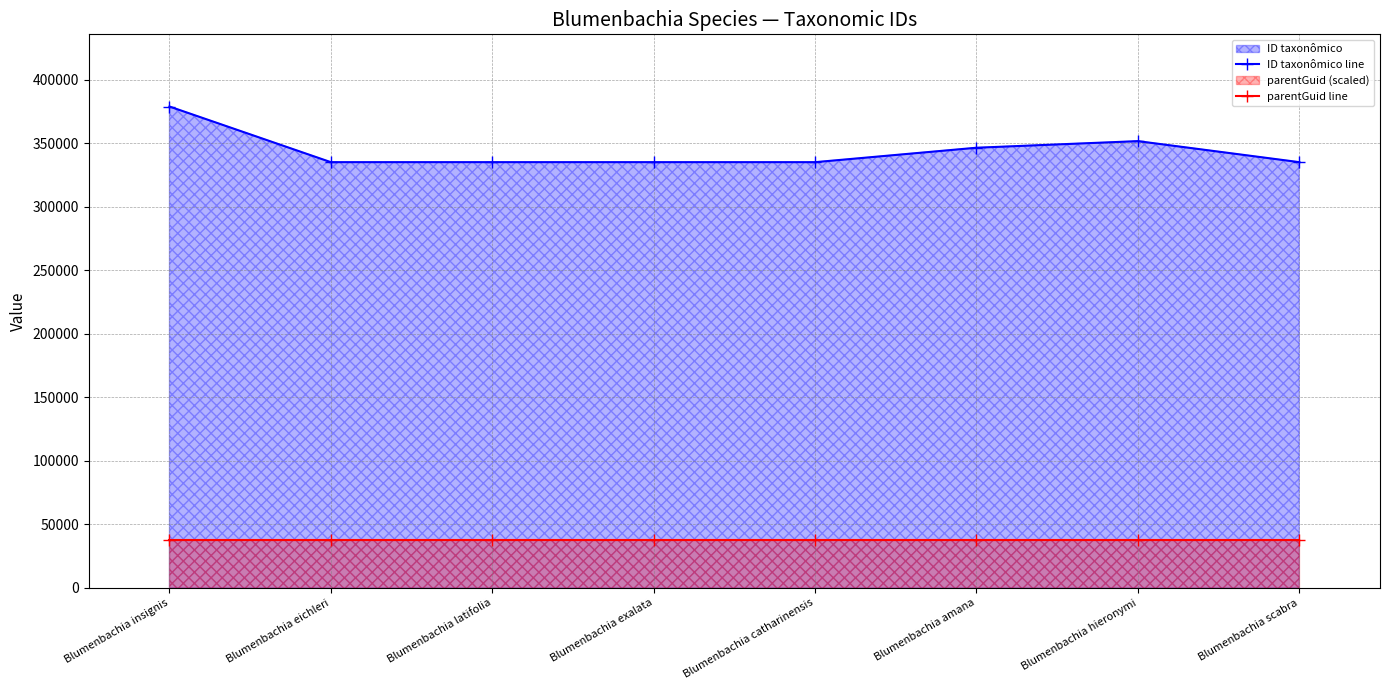

How many lines are shown in the chart?

2